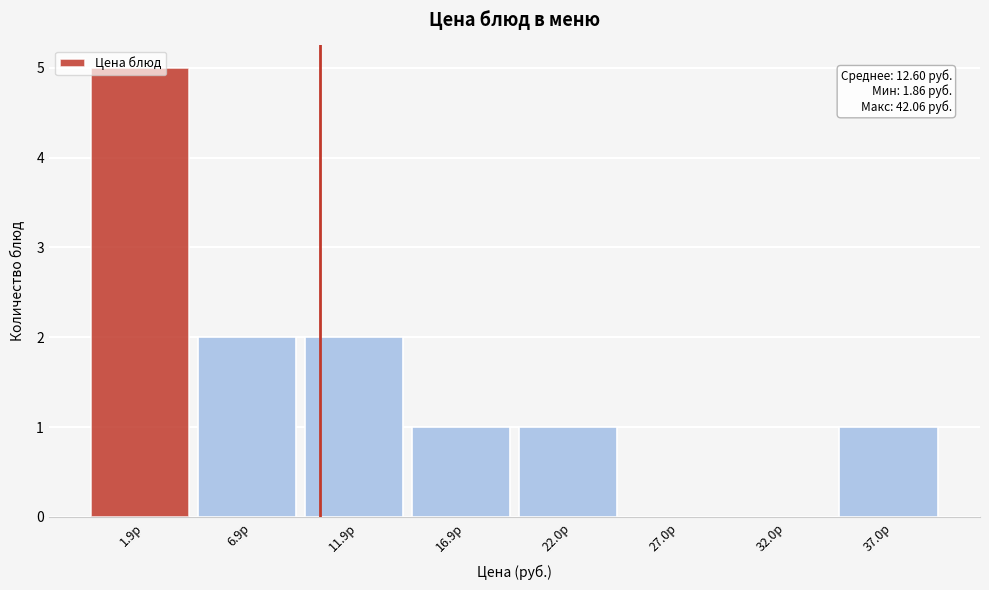

What is the maximum value shown in the chart?

5